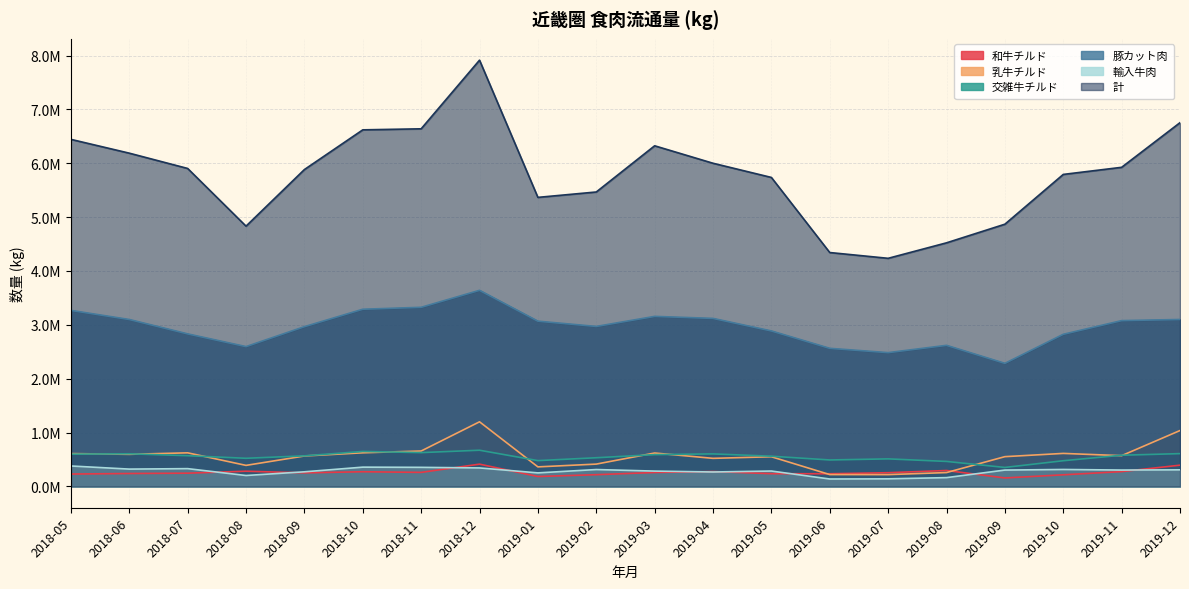

True or false: 豚カット肉 and 乳牛チルド intersect in this chart.

False